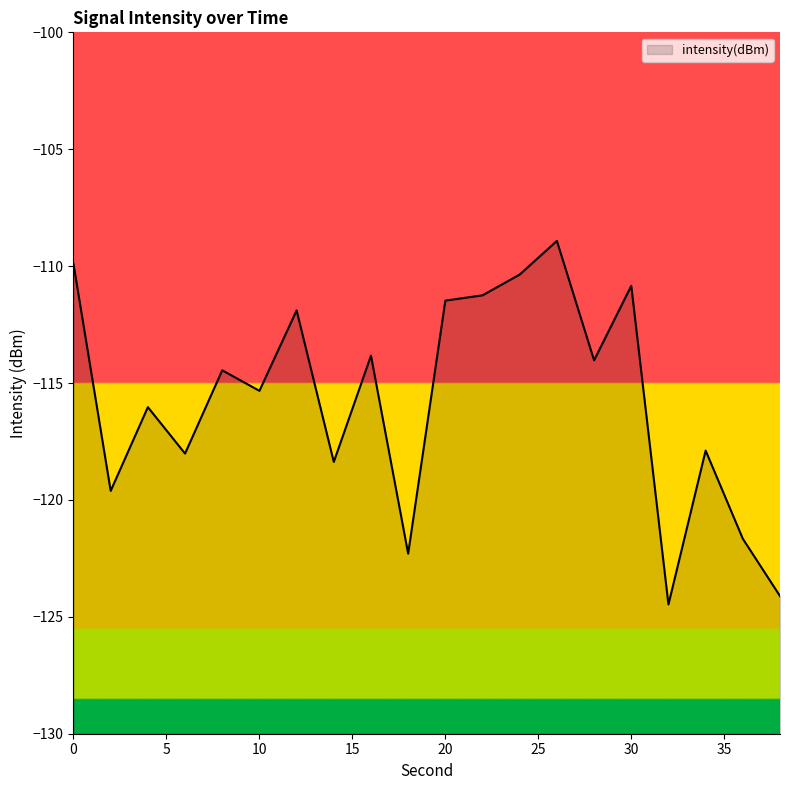

Does the chart display data point markers on the line(s)?

No